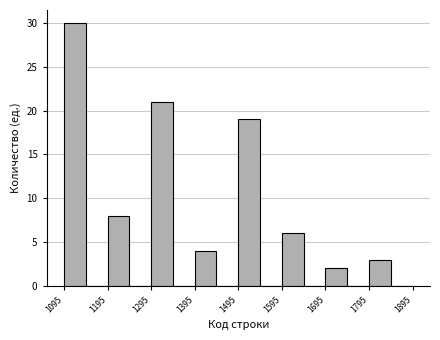

Reading left to right, list every bar in this chart as the range it spans on the x-axis followed by its height. Neither the bar edges nor the heights are printed on the chart, so give them approximately, as read against the axes.

1095 to 1145: 30
1145 to 1195: 0
1195 to 1245: 8
1245 to 1295: 0
1295 to 1345: 21
1345 to 1395: 0
1395 to 1445: 4
1445 to 1495: 0
1495 to 1545: 19
1545 to 1595: 0
1595 to 1645: 6
1645 to 1695: 0
1695 to 1745: 2
1745 to 1795: 0
1795 to 1845: 3
1845 to 1895: 0